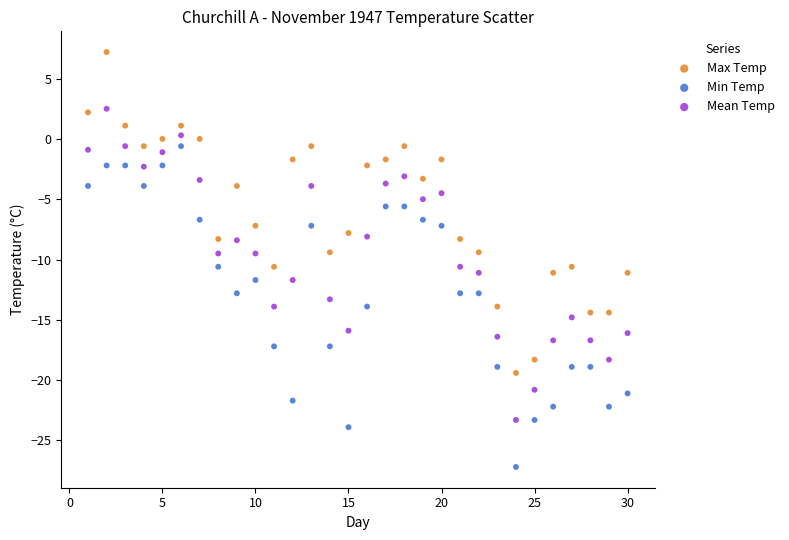

Which series reaches the minimum Y coordinate?

Min Temp